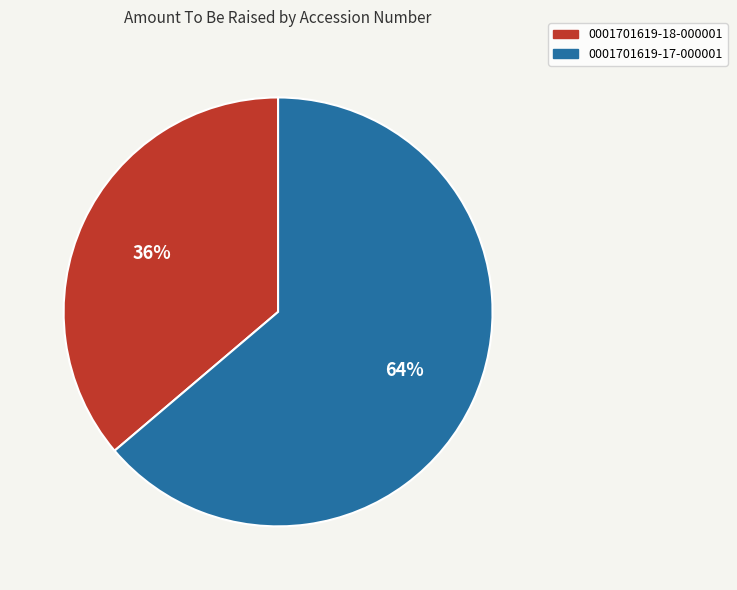

The 0001701619-18-000001 slice represents 36% of the pie. True or false?

True